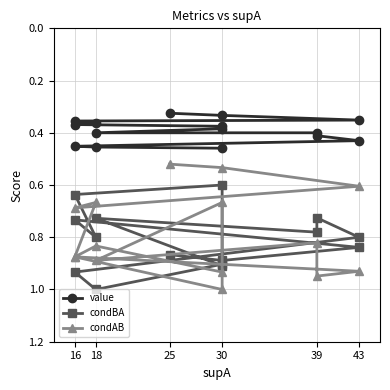

At how many categories does at least one series exceed 0?

15